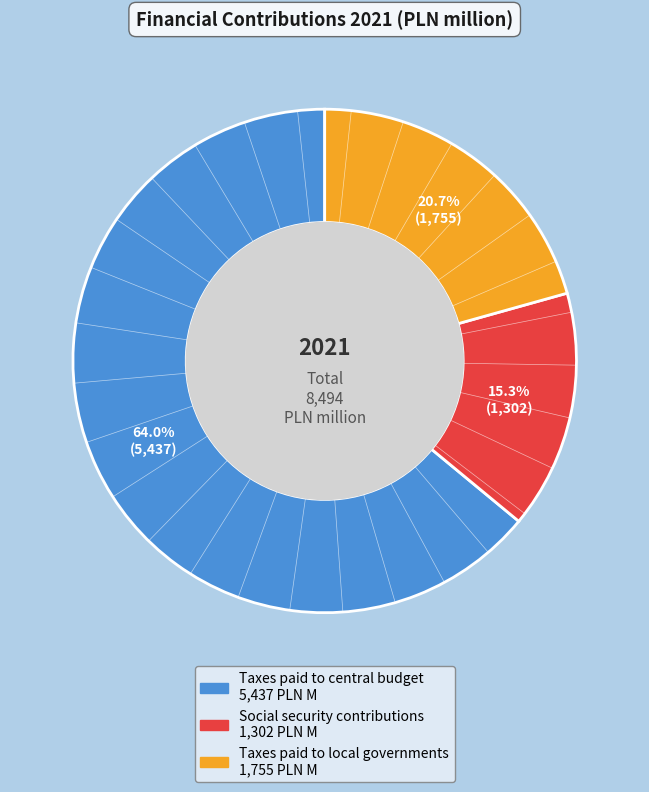

To the nearest percent, what is the difference between the largest and smallest slice percentages?

49%